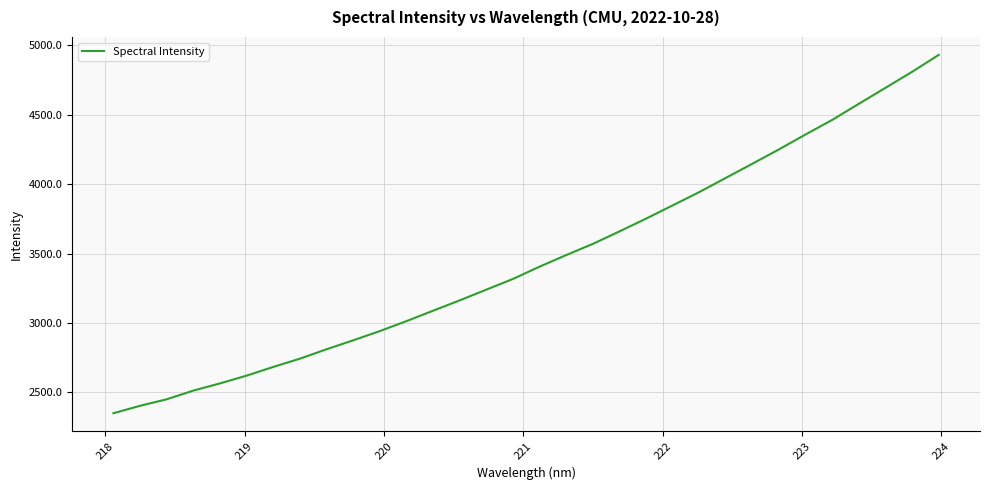

What is the smallest value displayed?

2350.8